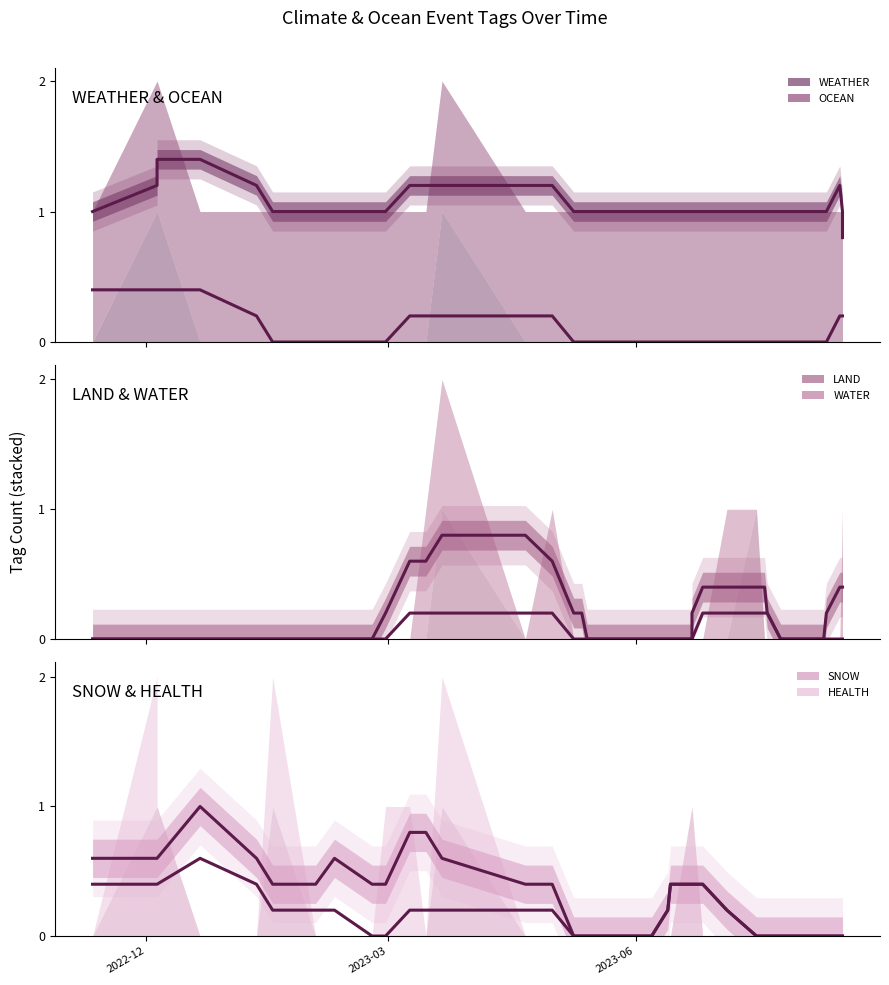

Does the chart have visible grid lines?

No